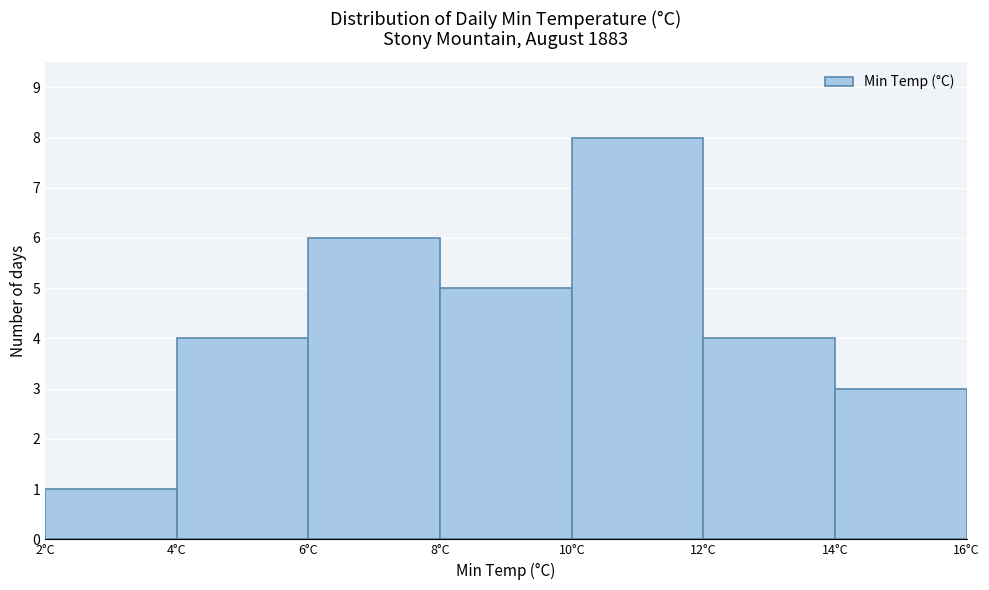

What is the height of the bar covering 4 to 6 on the x-axis? The values are not printed on the chart, so give them approximately, as read against the axis.

4